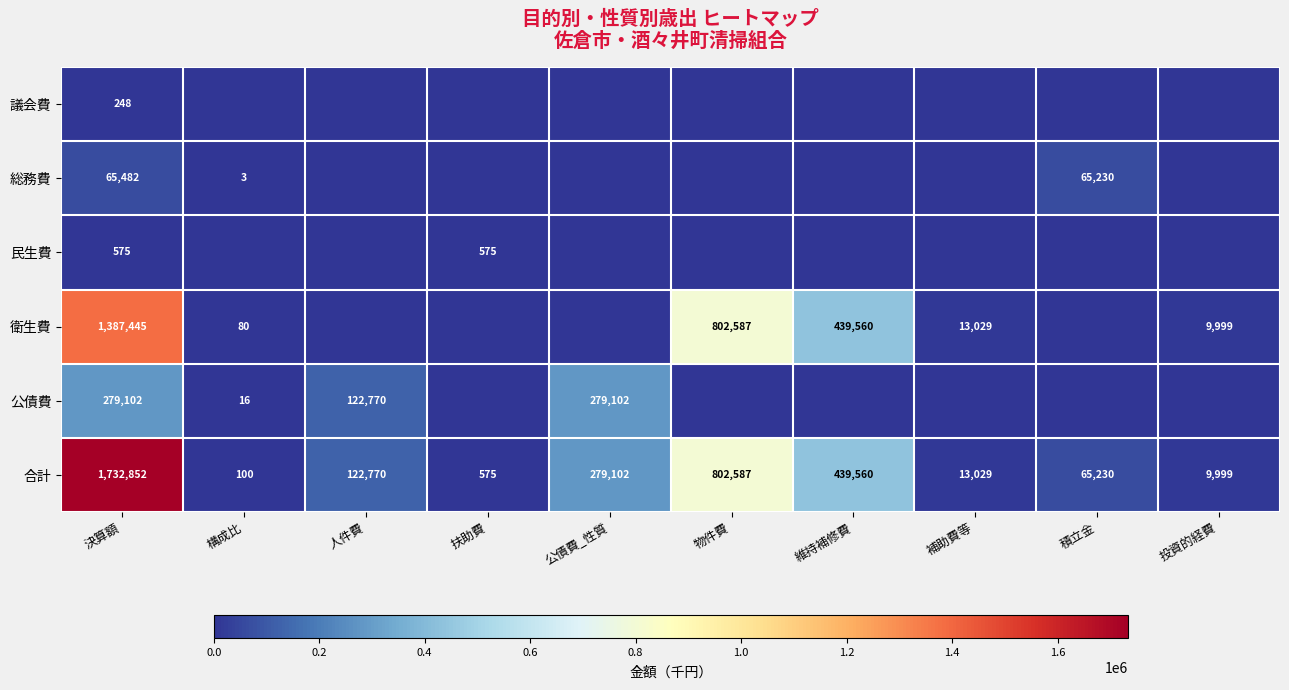

What is the average value of the 合計 series?

346580